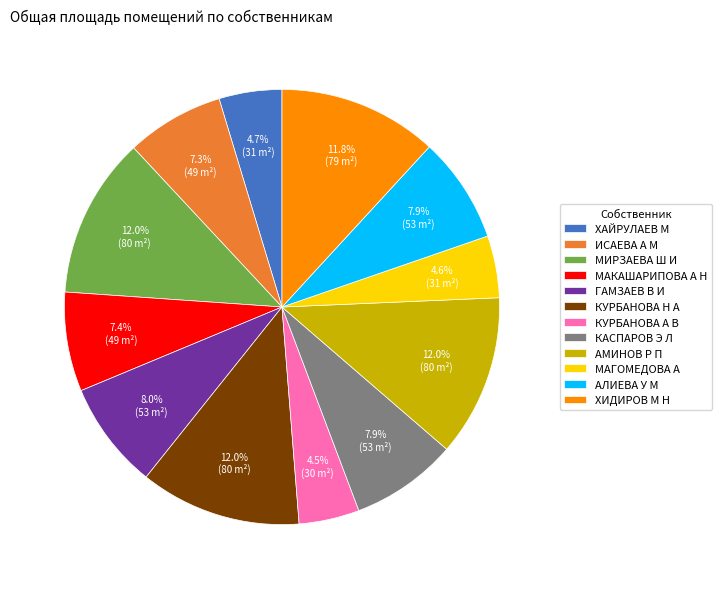

What portion of the pie excludes КАСПАРОВ Э Л?

92.1%